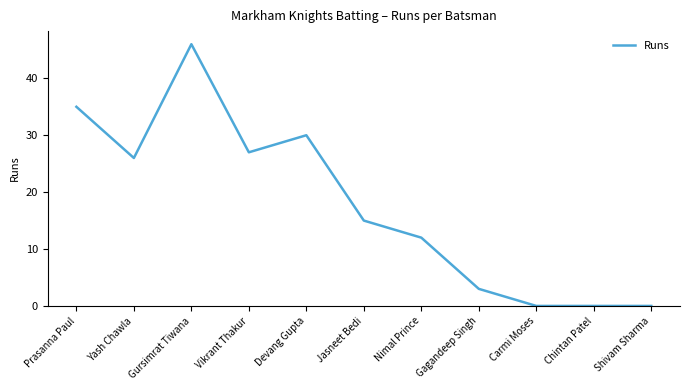

What position from the left is Chintan Patel?

10